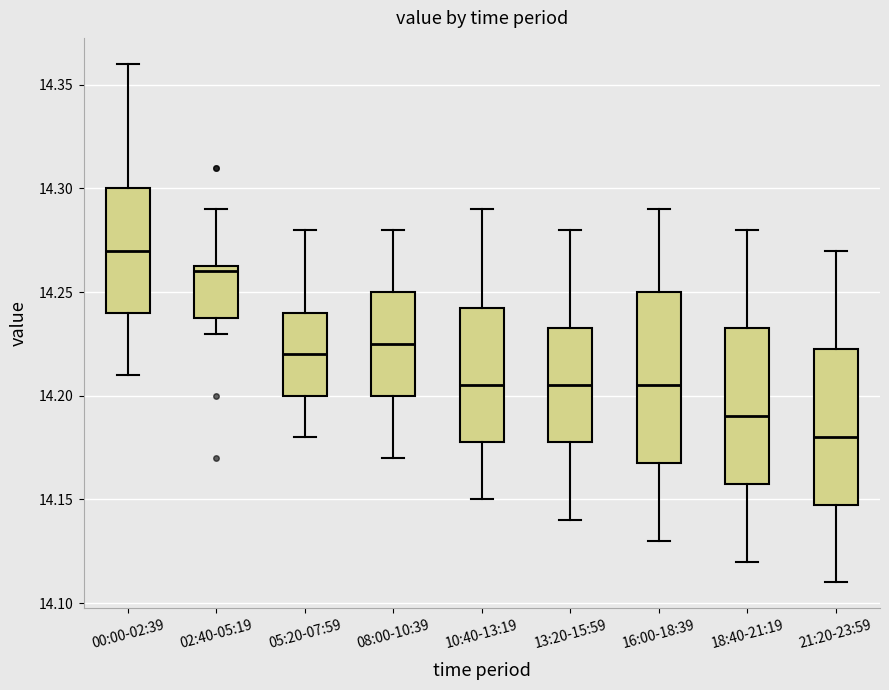

Which box is the tallest, from its lower edge to its upper edge?

16:00-18:39